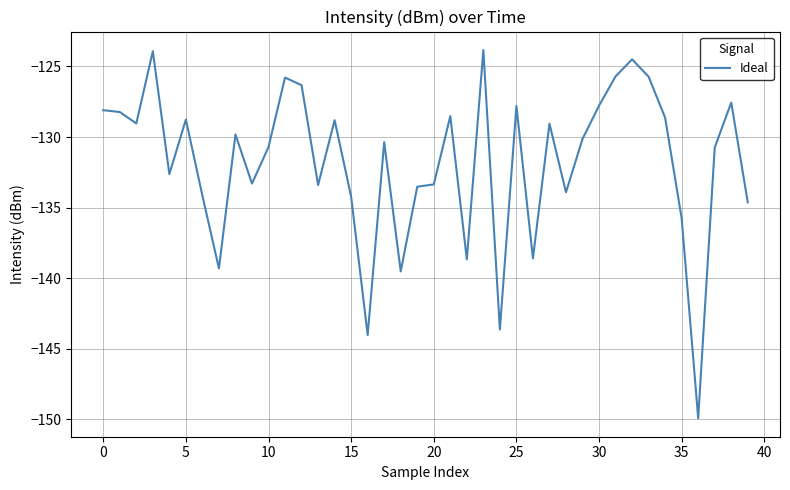

What is the difference between the maximum and minimum values?

26.1